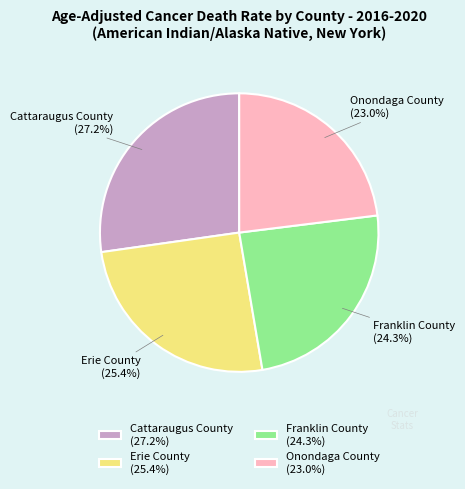

True or false: Erie County accounts for 38% of the total.

False